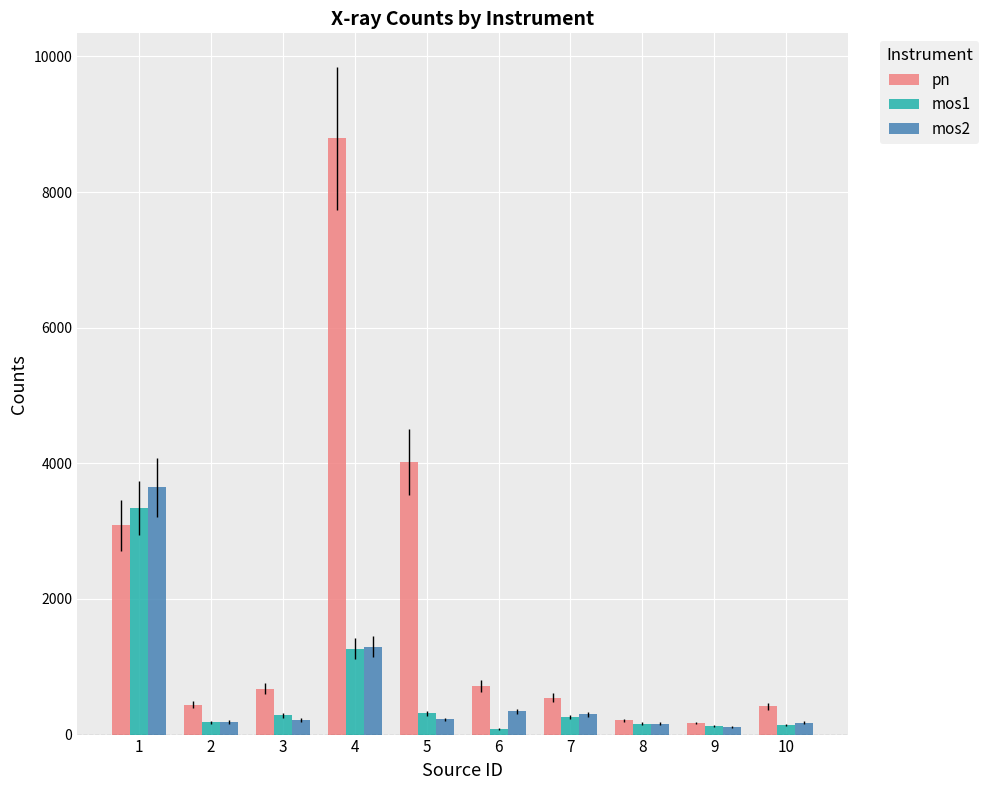

Which series has the largest total across all categories?

pn